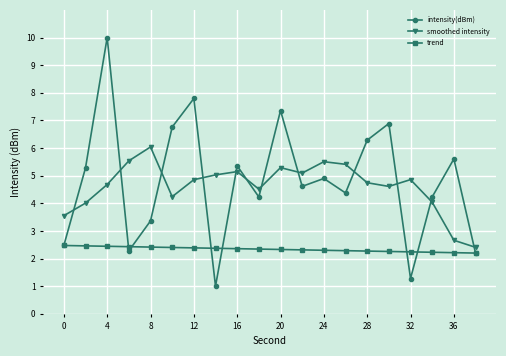

What is the lowest value of the trend series?

2.2